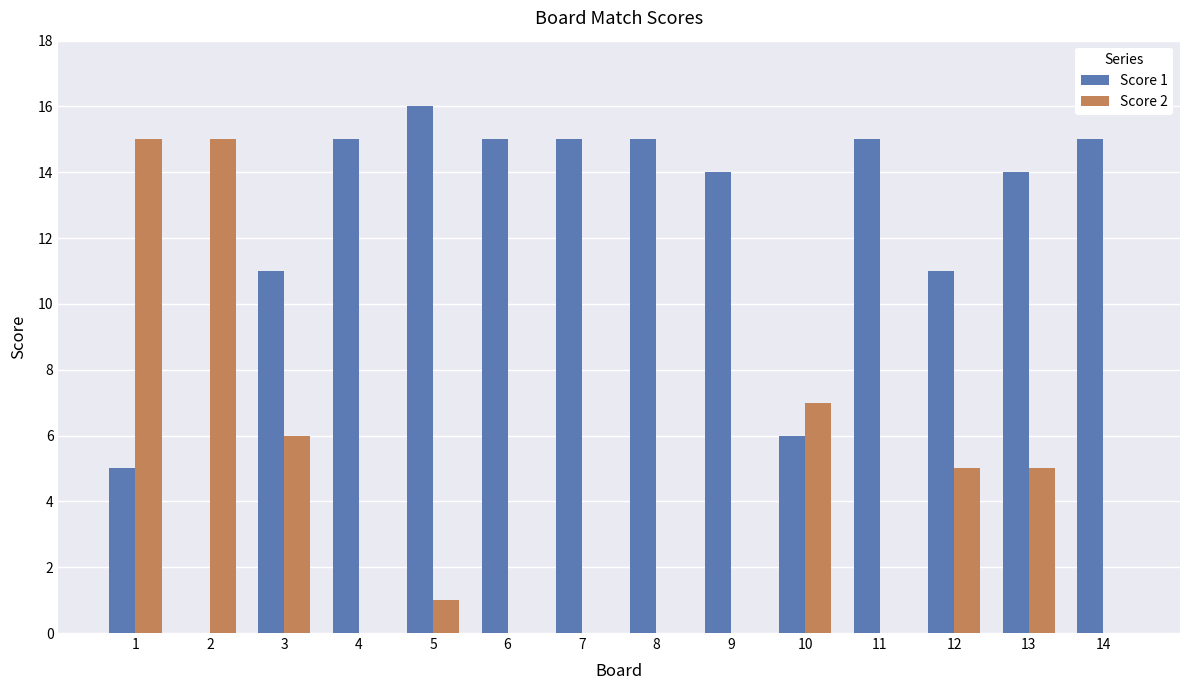

What value does the Score 2 series have at 2?

15